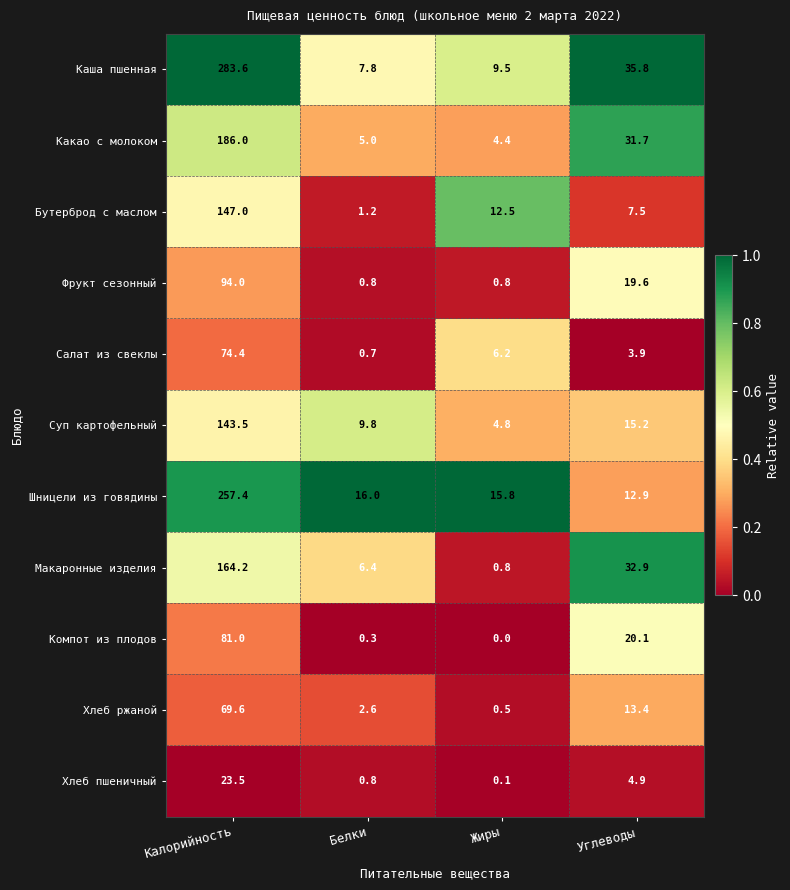

At how many categories does at least one series exceed 0?

4